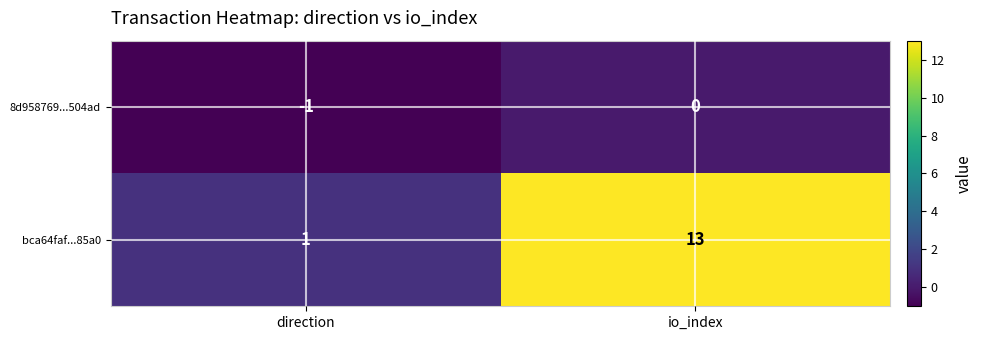

At how many categories does at least one series exceed 11?

1